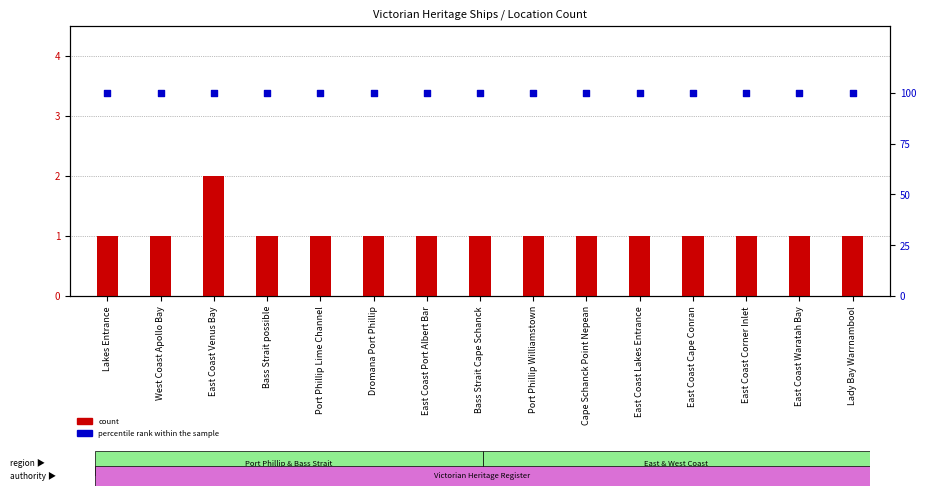

At how many categories does at least one series exceed 19?

15